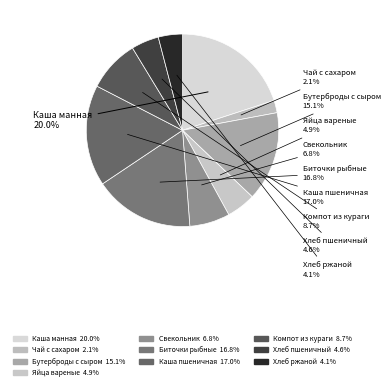

To the nearest percent, what is the difference between the largest and smallest slice percentages?

18%